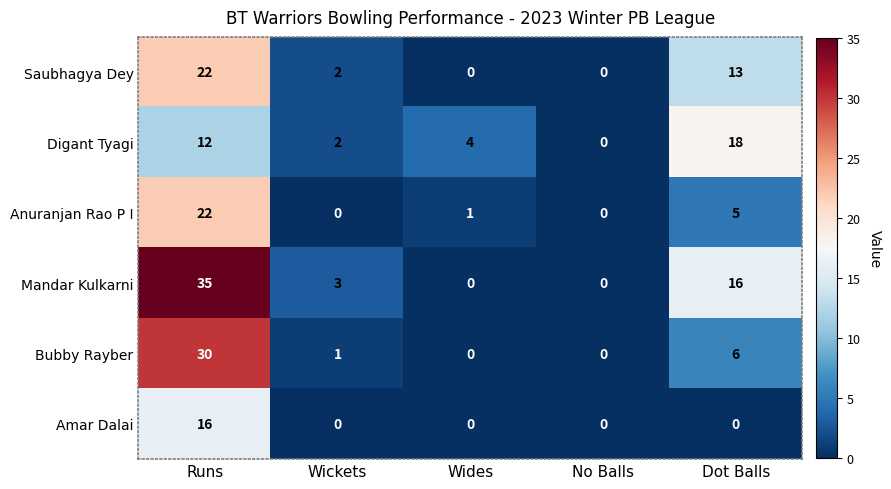

Between Wickets and Wides, which series saw the biggest shift?

Mandar Kulkarni